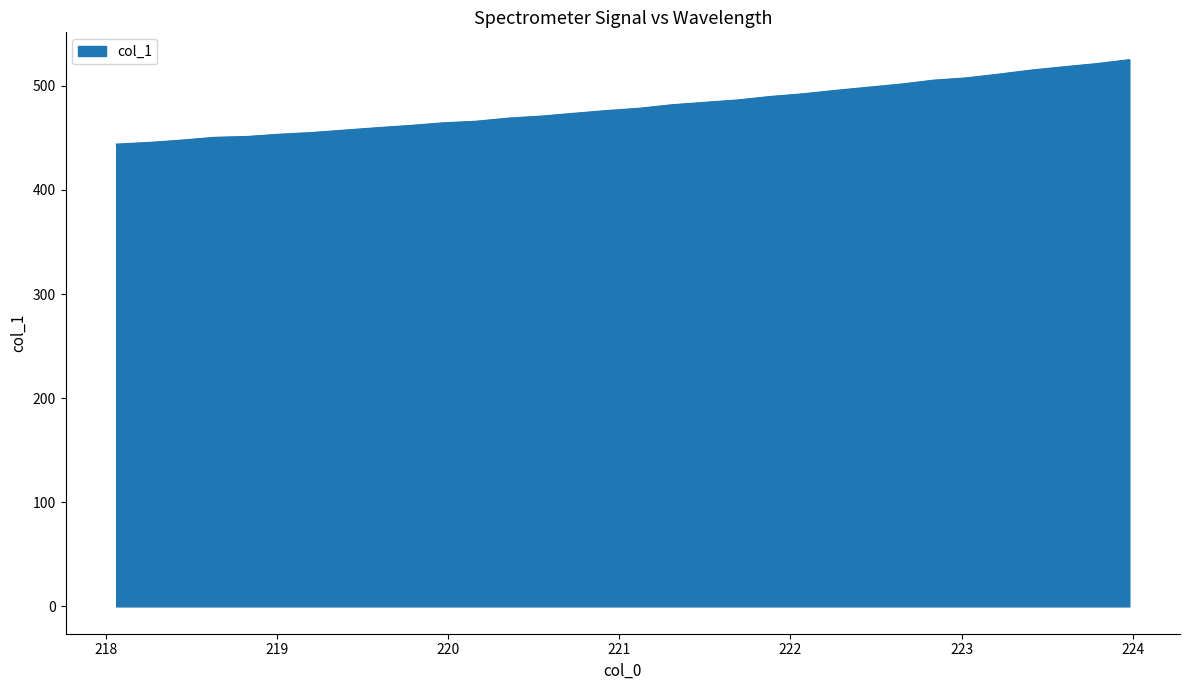

What is the difference between the maximum and minimum values?

81.1